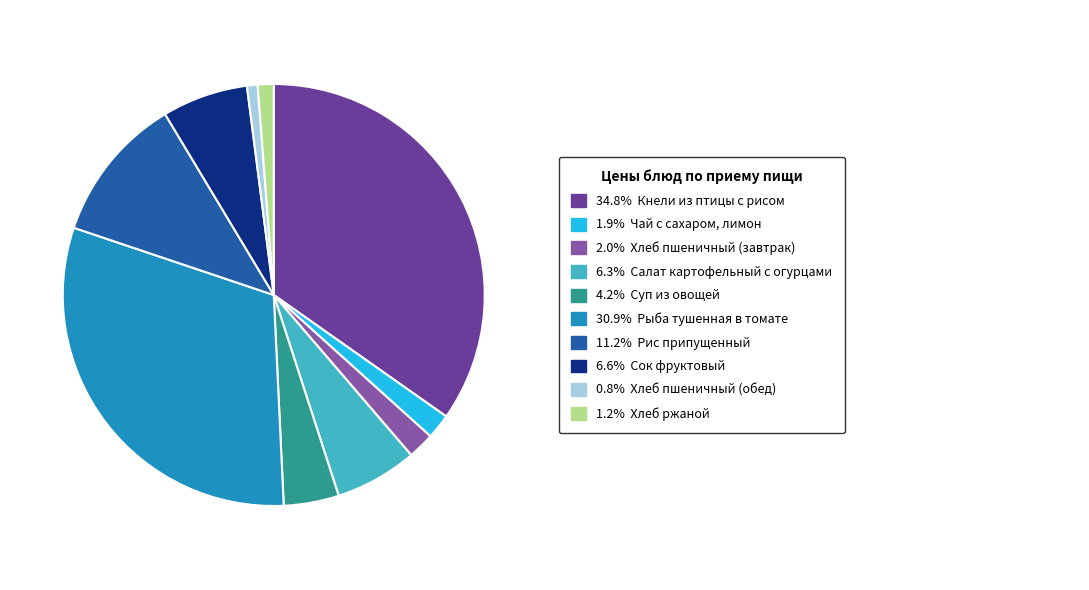

Does any single category account for the majority?

No